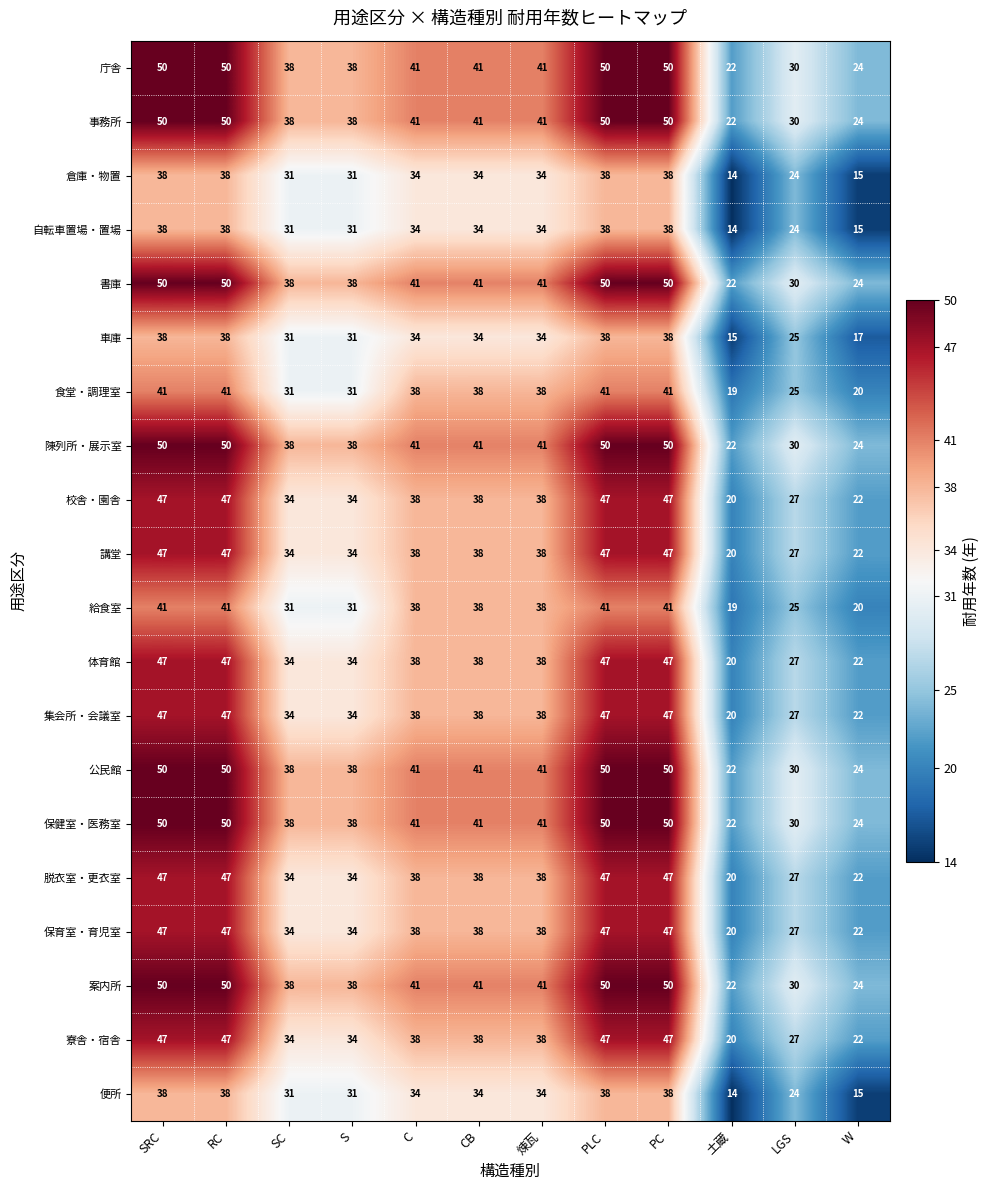

The 自転車置場・置場 series shows 5 at LGS. True or false?

False